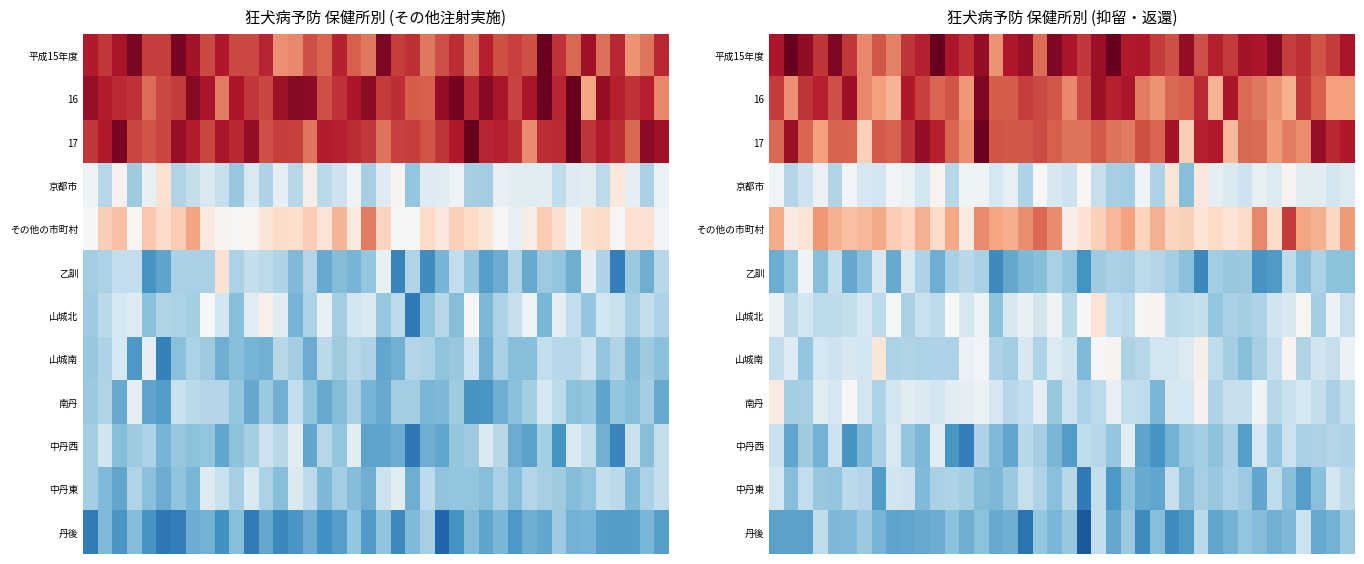

Which series has the widest spread of values?

17